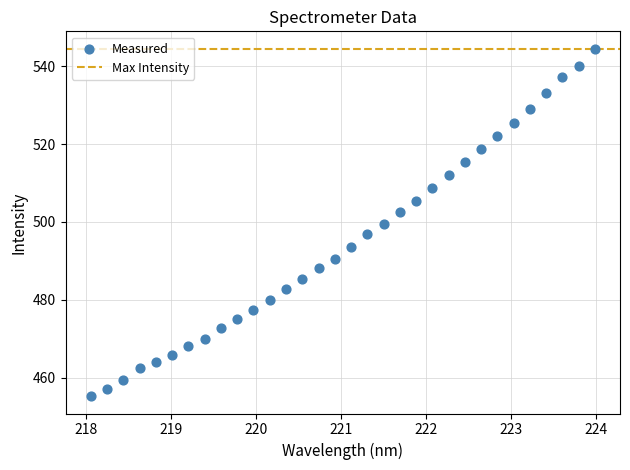

What is the range of Y values (max minus min)?

89.3